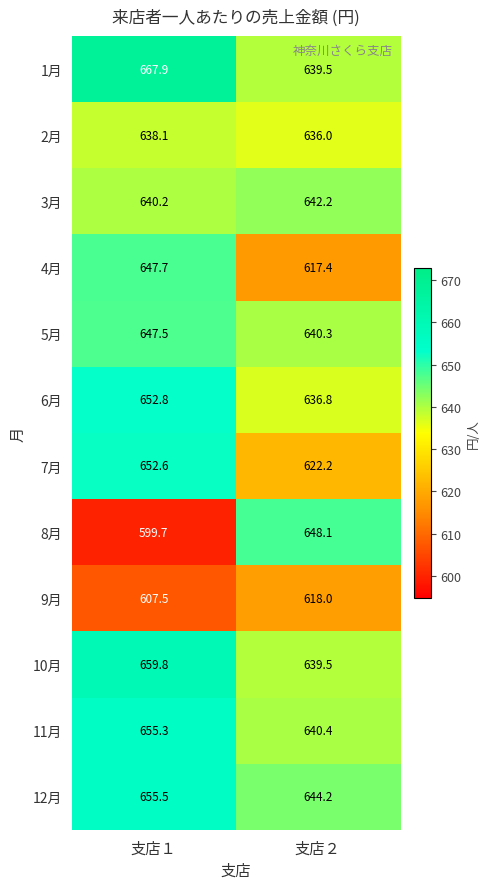

Which series has the widest spread of values?

8月